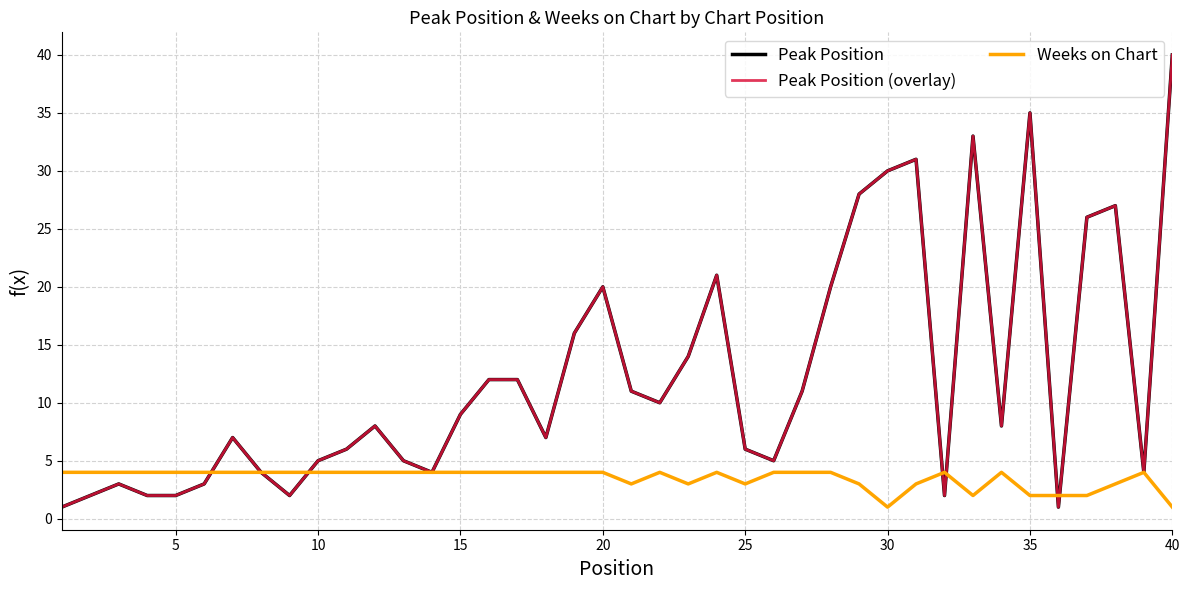

Does the chart have visible grid lines?

Yes